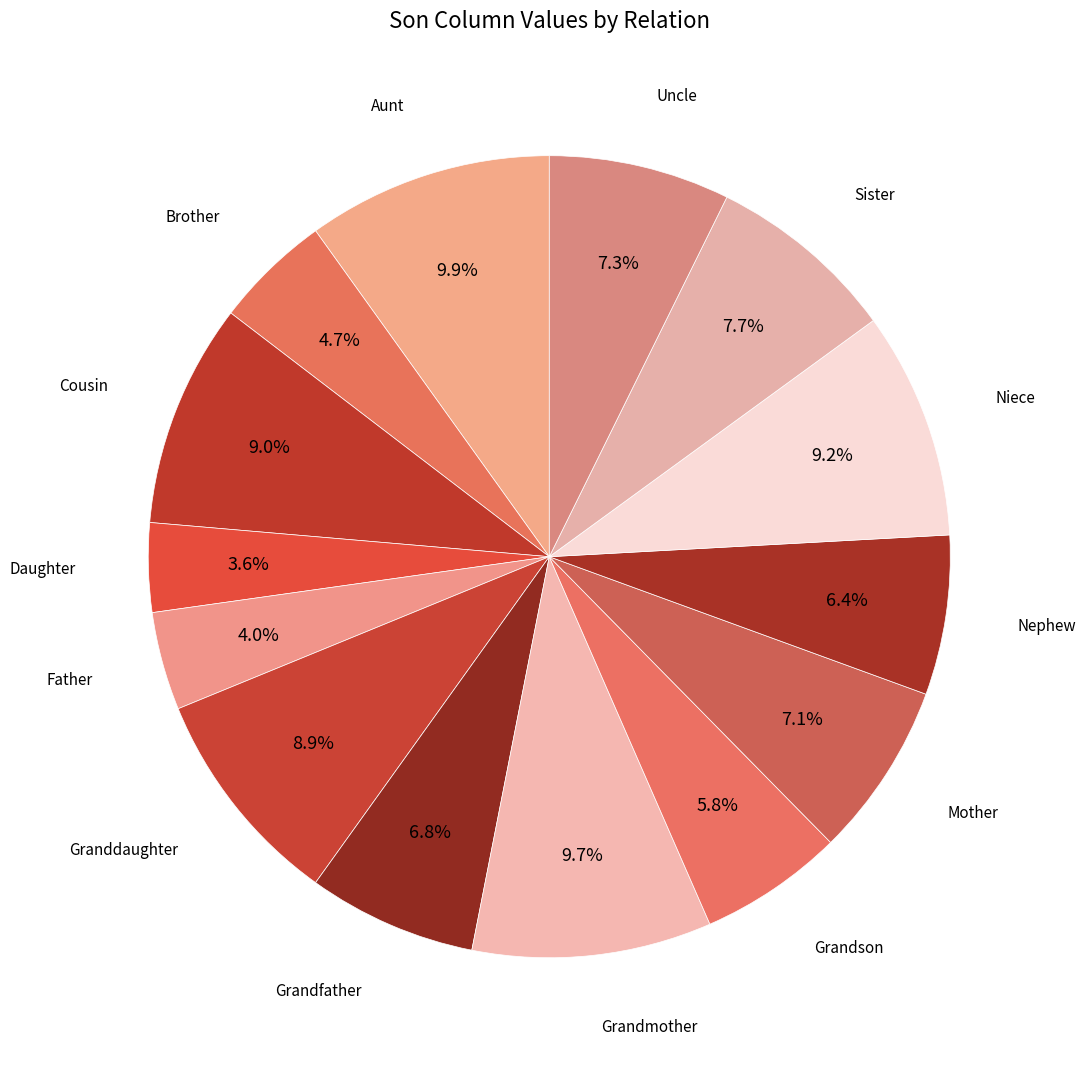

Count the number of slices in the pie.

14